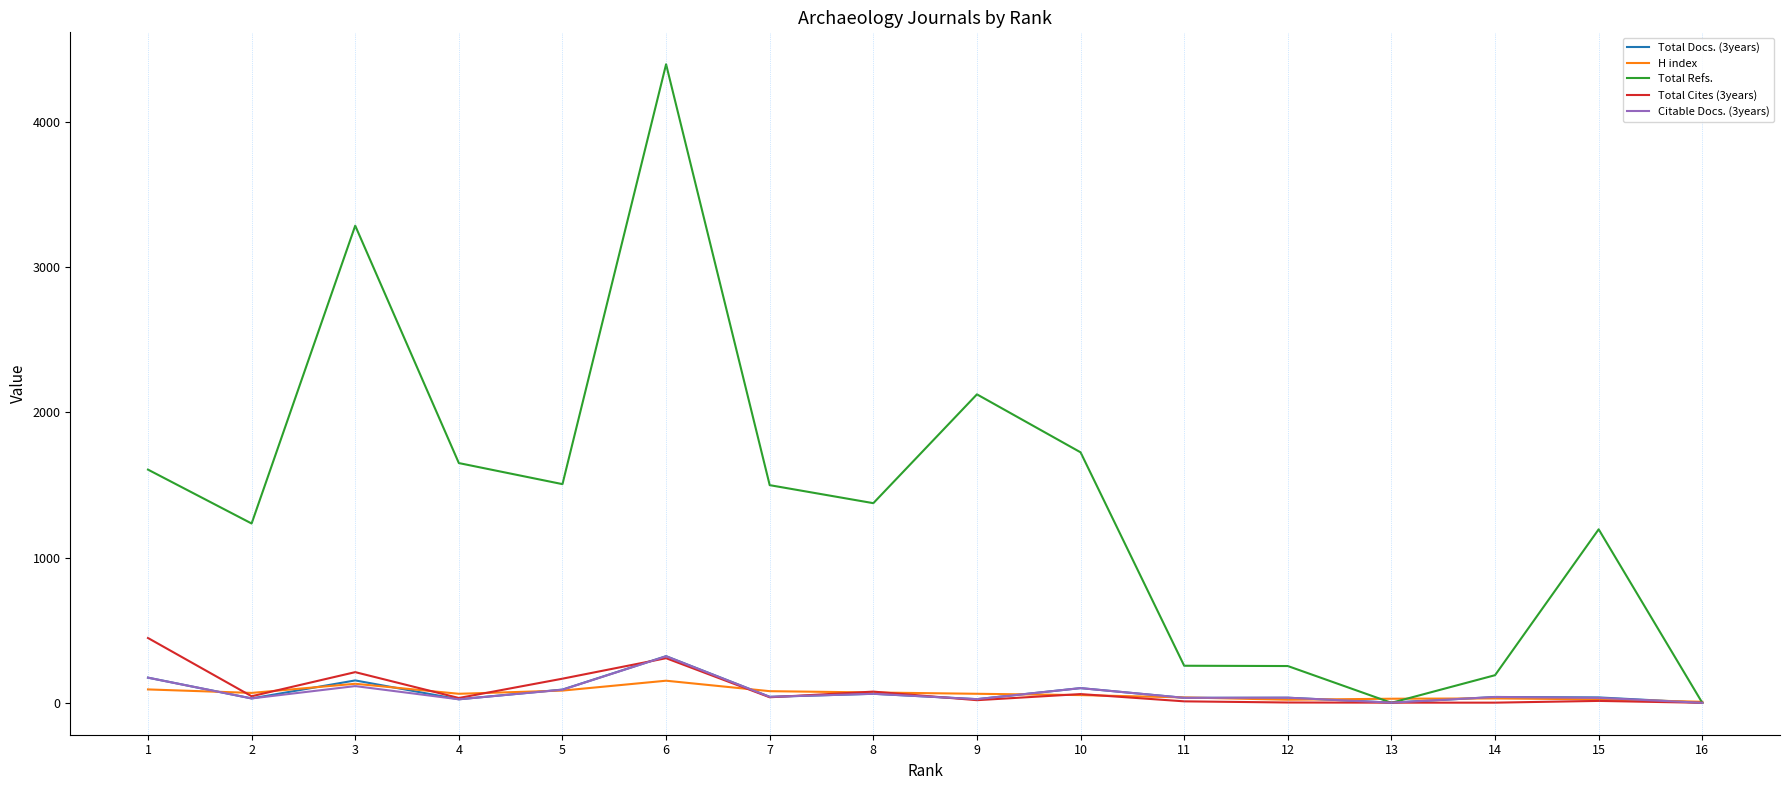

What is the maximum value shown in the chart?

4395